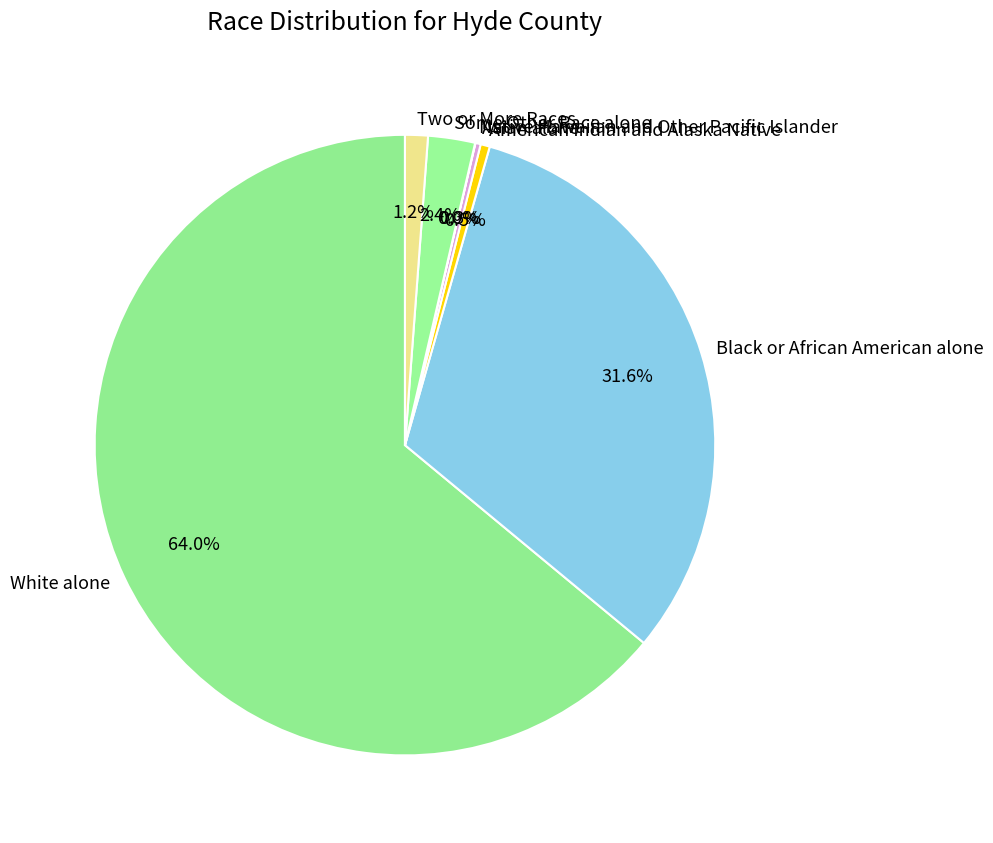

Which slice represents more than half of the pie?

White alone